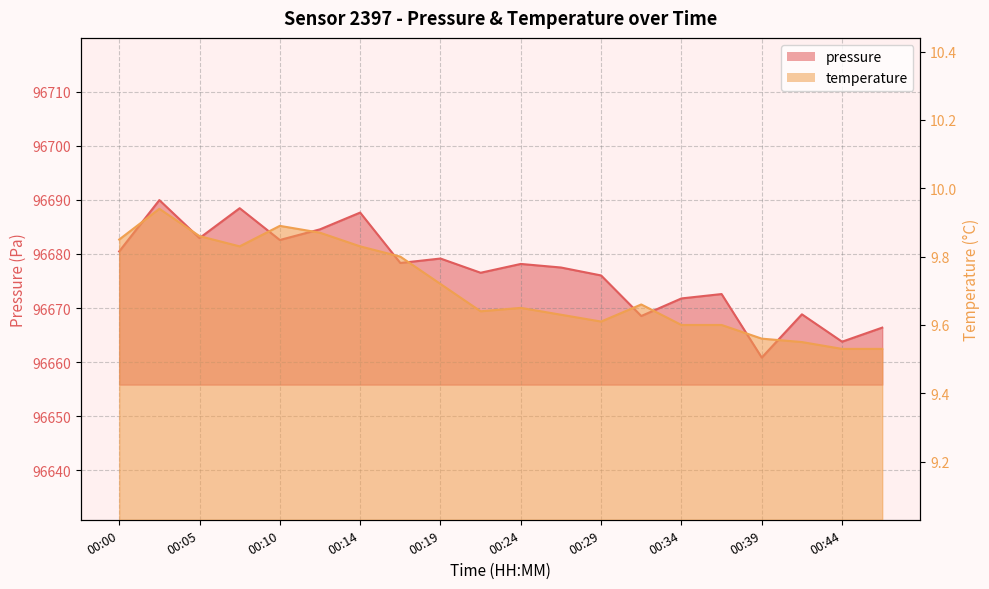

What is the difference between the highest and lowest values at 00:14?

96677.8